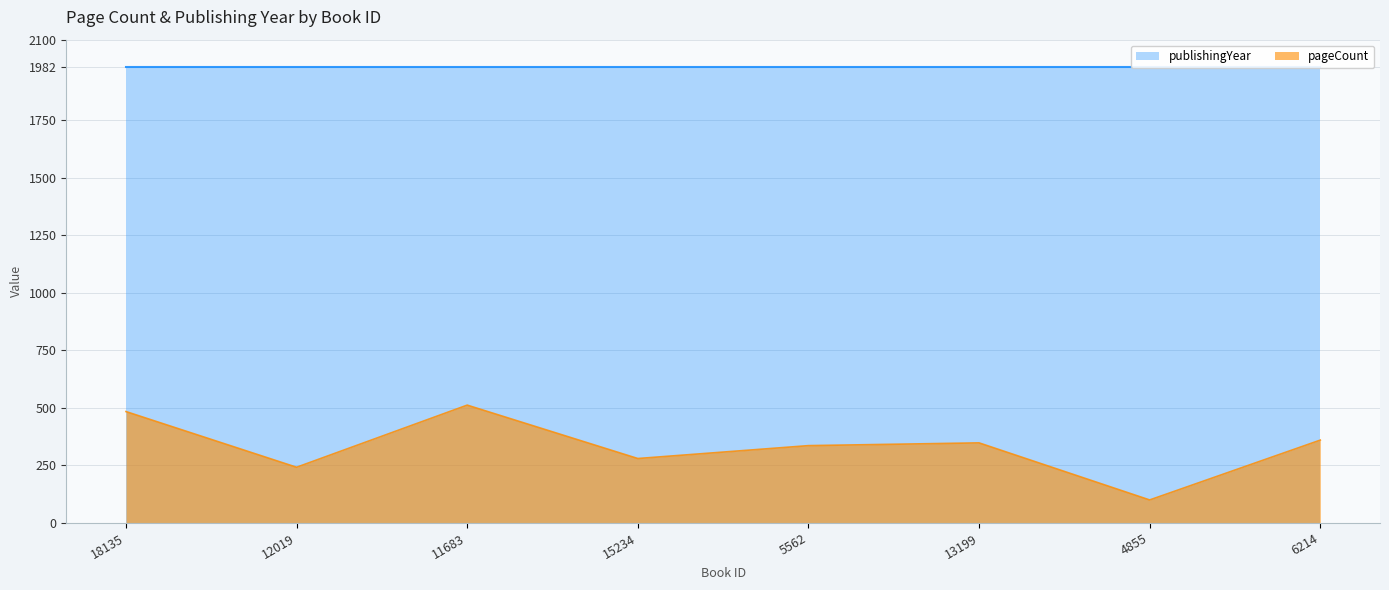

The chart shows a value of 512 at 11683. True or false?

True